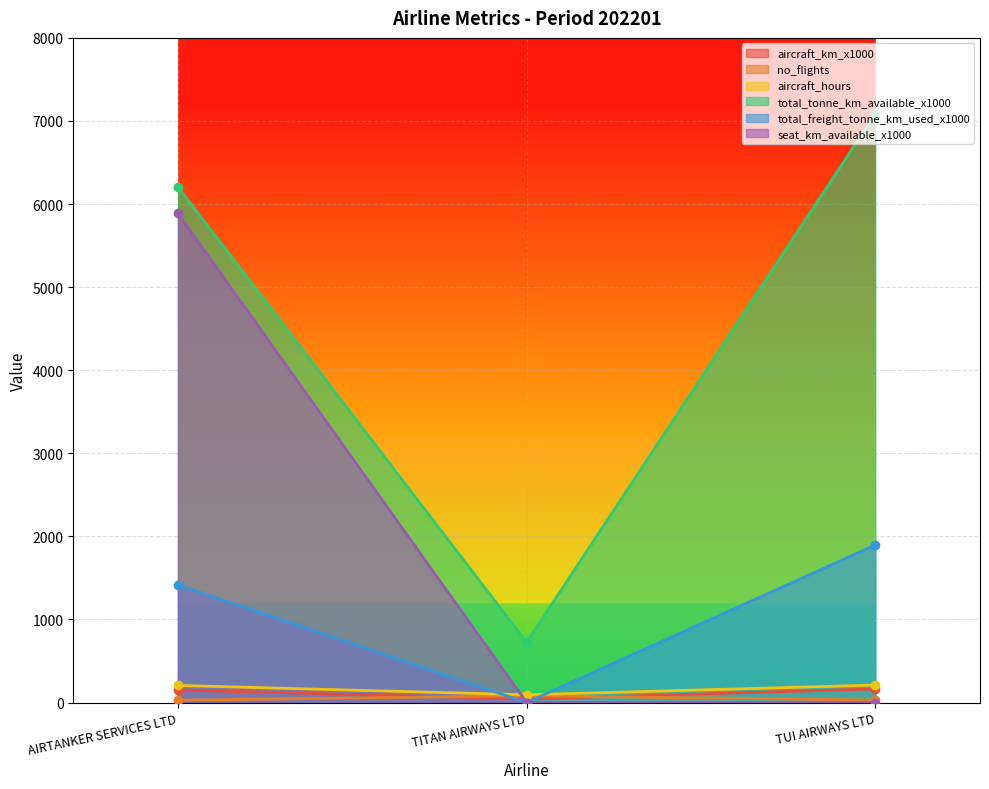

How many series are shown in this chart?

6